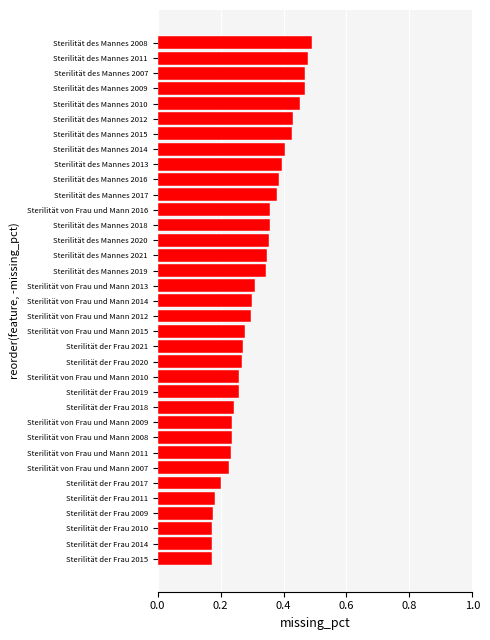

The value at Sterilität des Mannes 2010 is 0.5. True or false?

True